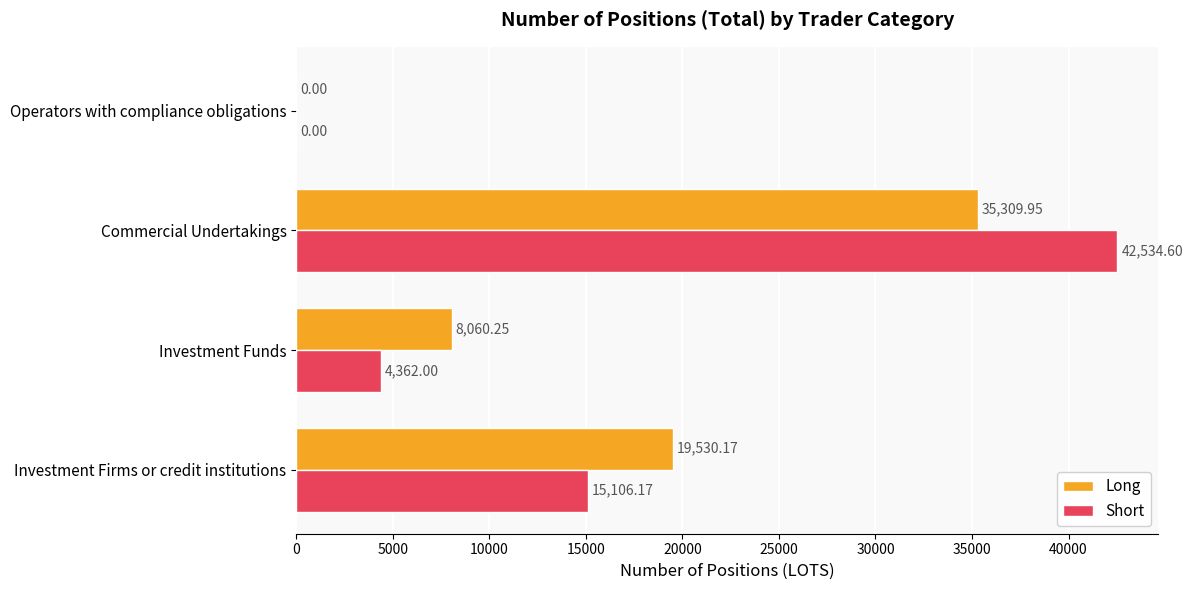

Which series has the largest total across all categories?

Long